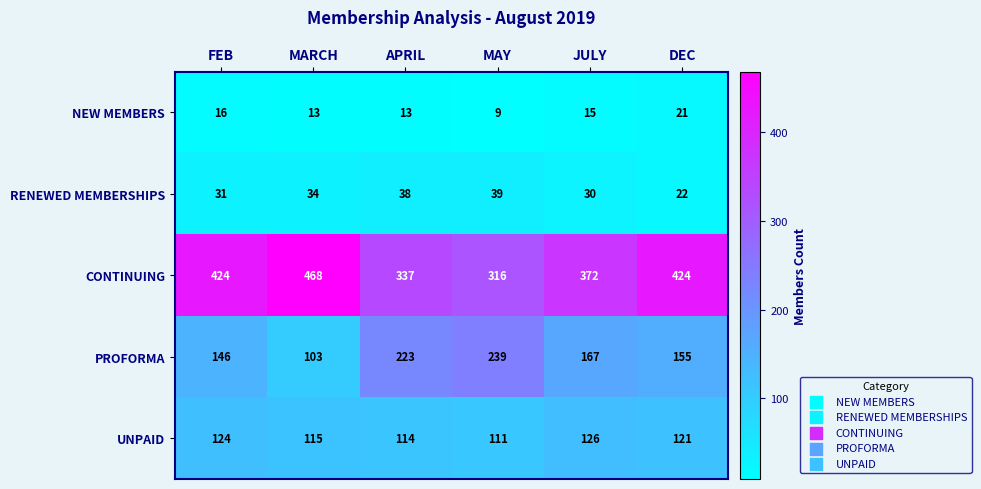

Reading right to left, what are all the values shown in this chart?

NEW MEMBERS: 21	15	9	13	13	16
RENEWED MEMBERSHIPS: 22	30	39	38	34	31
CONTINUING: 424	372	316	337	468	424
PROFORMA: 155	167	239	223	103	146
UNPAID: 121	126	111	114	115	124